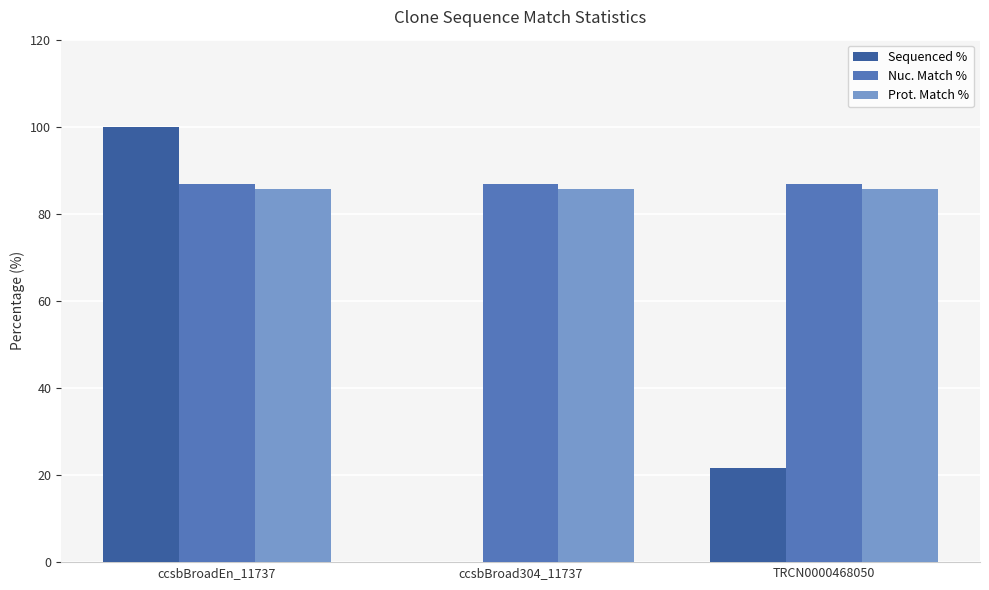

Read the Prot. Match % value at ccsbBroad304_11737.

85.6